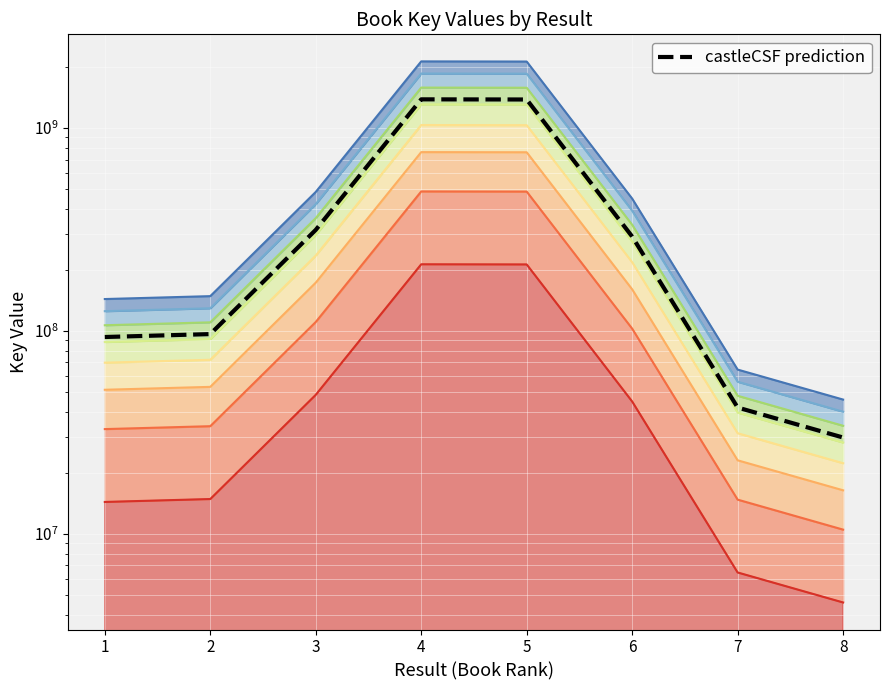

How many interior local peaks (higher than both neighbors) does the data have?

1